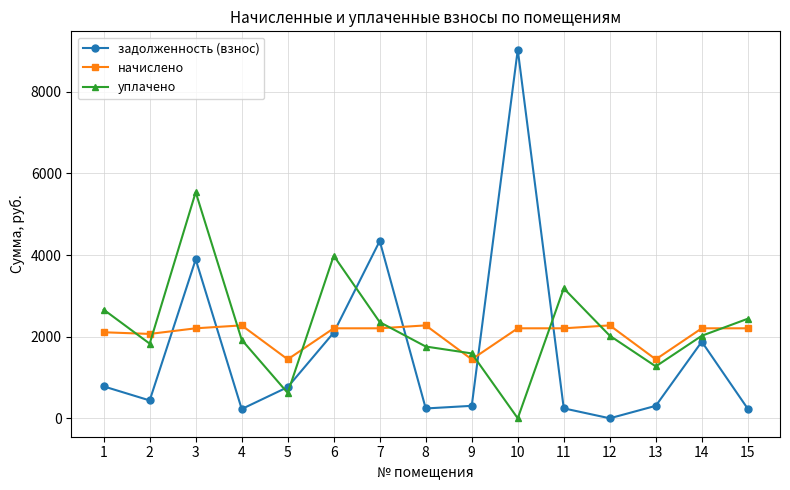

What is the greatest value displayed?

9028.0